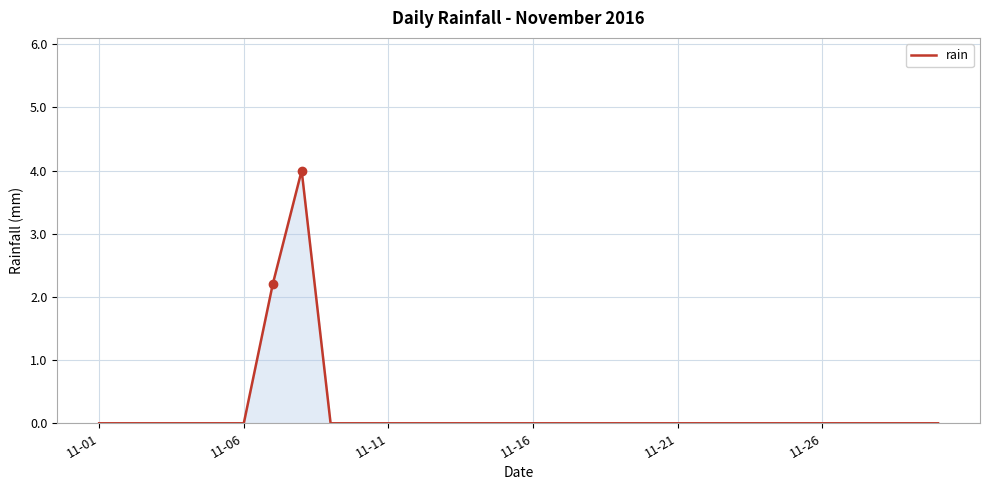

What is the greatest value displayed?

4.0